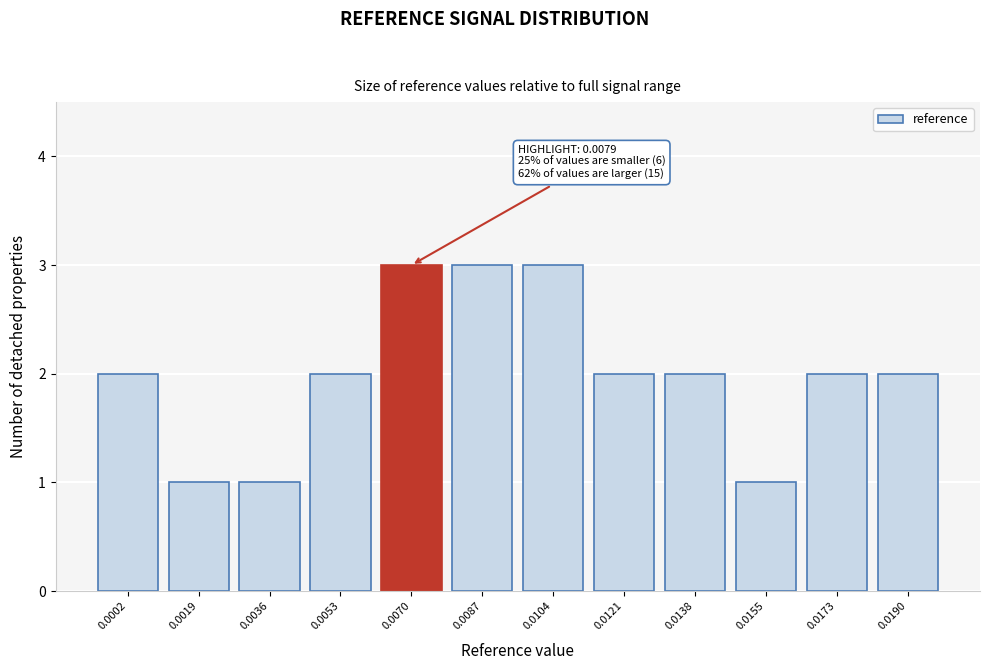

Reading right to left, list all the values displayed in this chart.

0.0190=2	0.0173=2	0.0155=1	0.0138=2	0.0121=2	0.0104=3	0.0087=3	0.0070=3	0.0053=2	0.0036=1	0.0019=1	0.0002=2